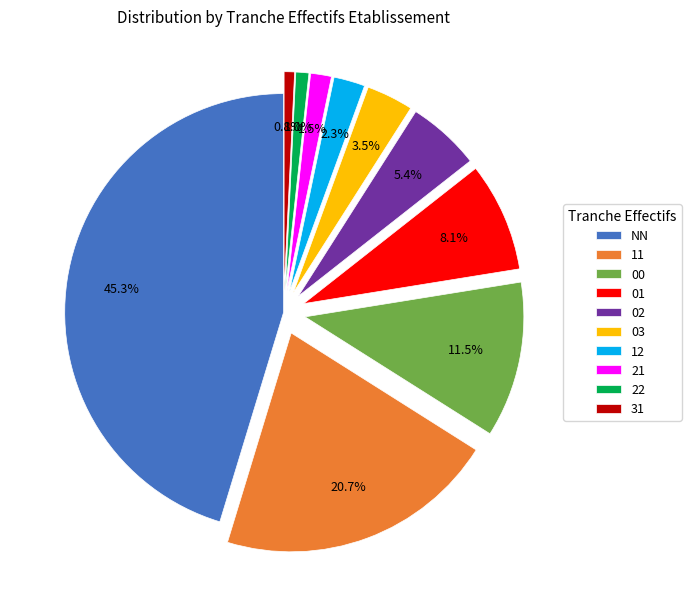

What is the ratio of the value at 01 to the value at 03?

2.3